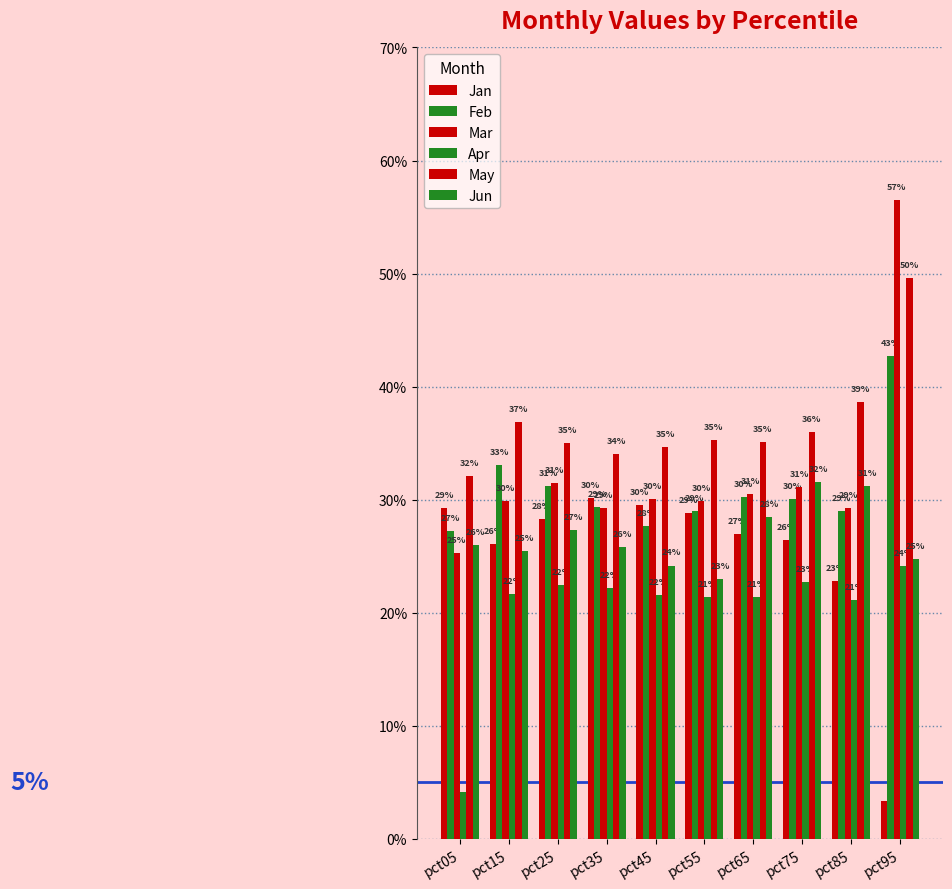

Are the bars grouped side by side (vs. stacked)?

Yes